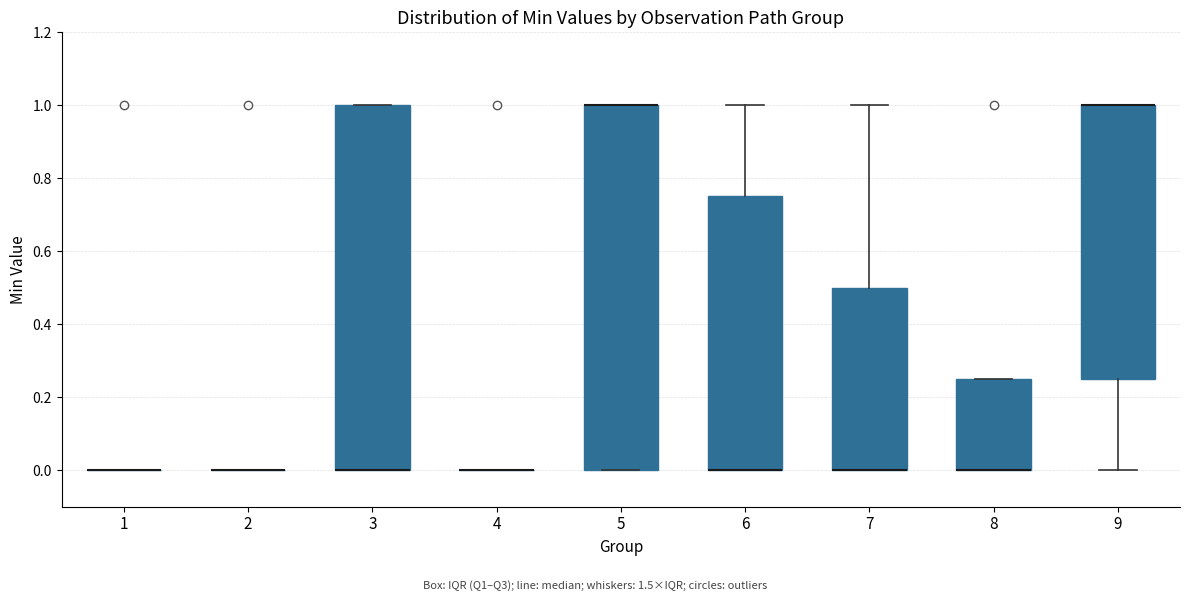

Reading left to right, transcribe this box plot: for each box, give where its median line is, the range the box spans, and where its two whiskers end, as read against the y-axis. The values are not printed on the chart, so give them approximately, as read against the axis.

1: box collapsed to a line at 0.00, whiskers 0.00 to 0.00
2: box collapsed to a line at 0.00, whiskers 0.00 to 0.00
3: median 0.00 (drawn on the box's lower edge), box 0.00 to 1.00, whiskers 0.00 to 1.00
4: box collapsed to a line at 0.00, whiskers 0.00 to 0.00
5: median 1.00 (drawn on the box's upper edge), box 0.00 to 1.00, whiskers 0.00 to 1.00
6: median 0.00 (drawn on the box's lower edge), box 0.00 to 0.76, whiskers 0.00 to 1.00
7: median 0.00 (drawn on the box's lower edge), box 0.00 to 0.50, whiskers 0.00 to 1.00
8: median 0.00 (drawn on the box's lower edge), box 0.00 to 0.26, whiskers 0.00 to 0.26
9: median 1.00 (drawn on the box's upper edge), box 0.26 to 1.00, whiskers 0.00 to 1.00